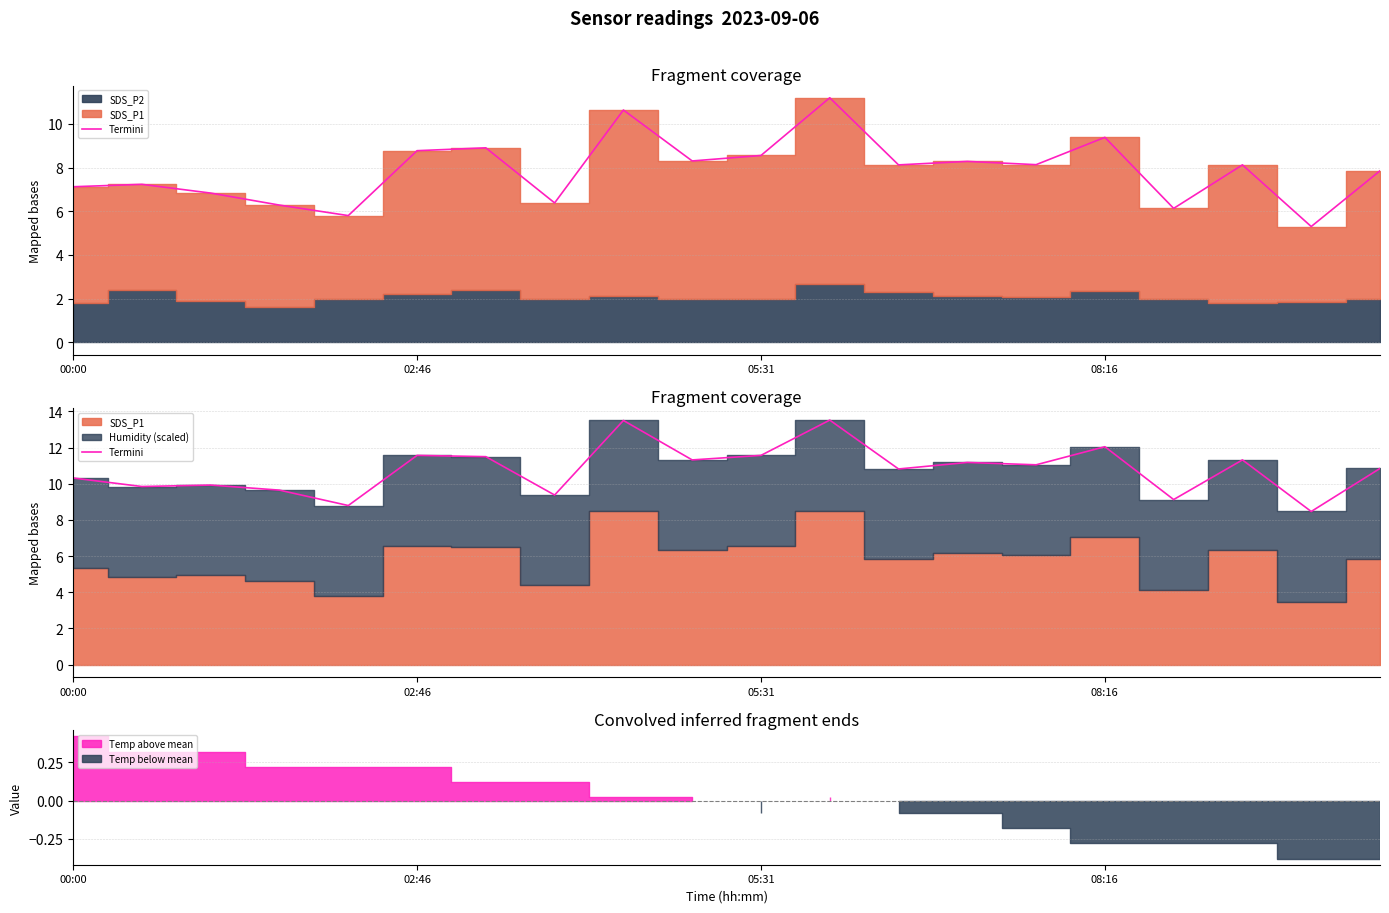

Where does the data first go above 11?

02:46